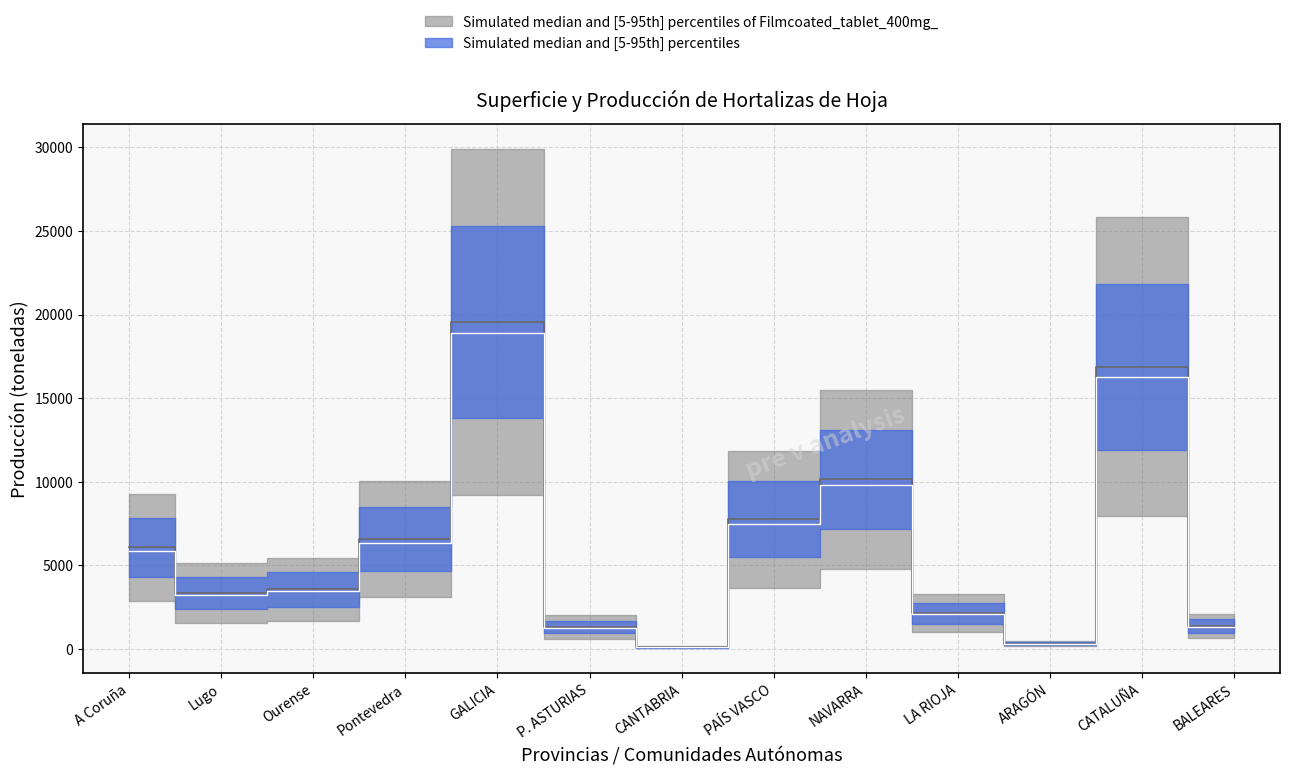

Is this an area chart (filled region under the line)?

No